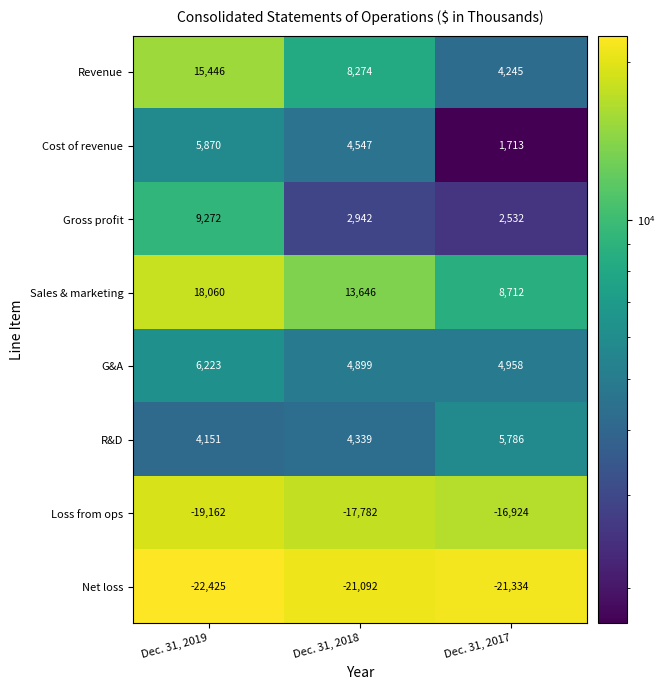

Which series has the largest range (max minus min)?

Revenue